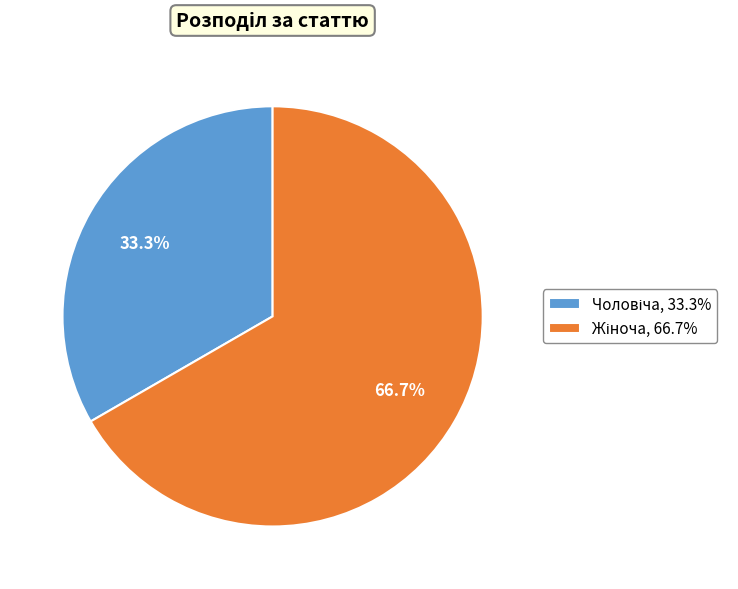

Count the number of slices in the pie.

2